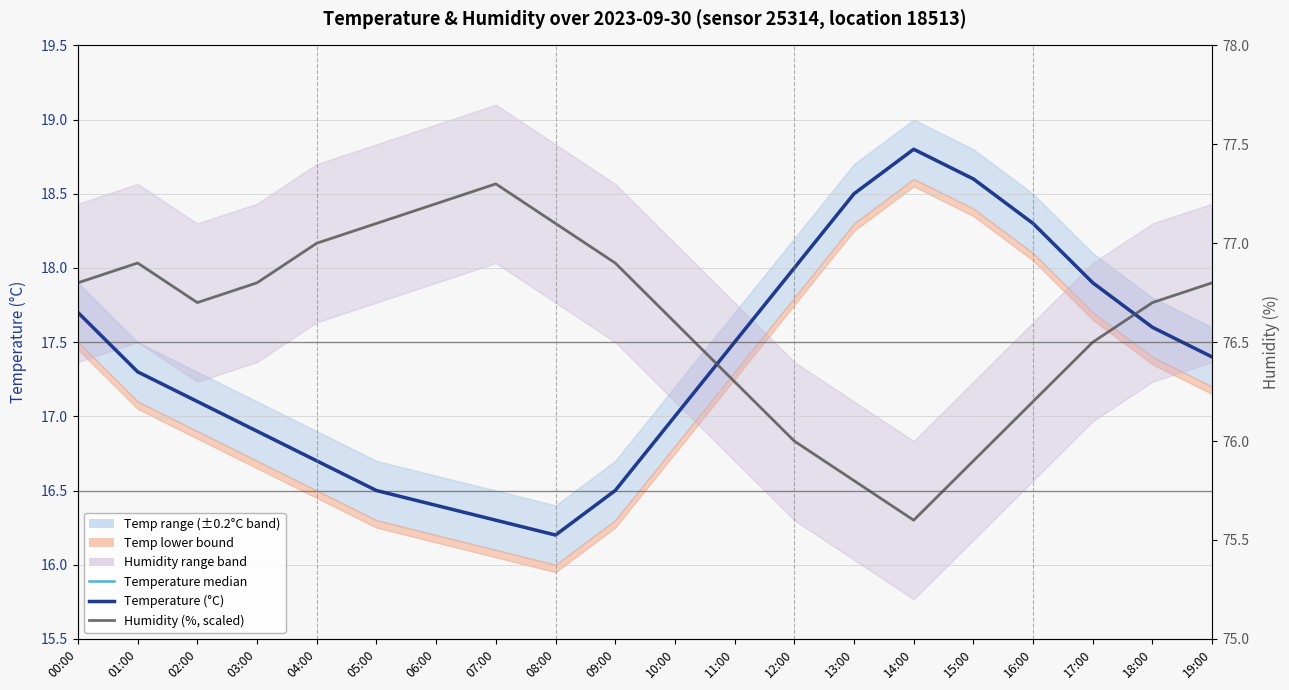

Is it true that Temperature (°C) equals 7.1 at 05:00?

False